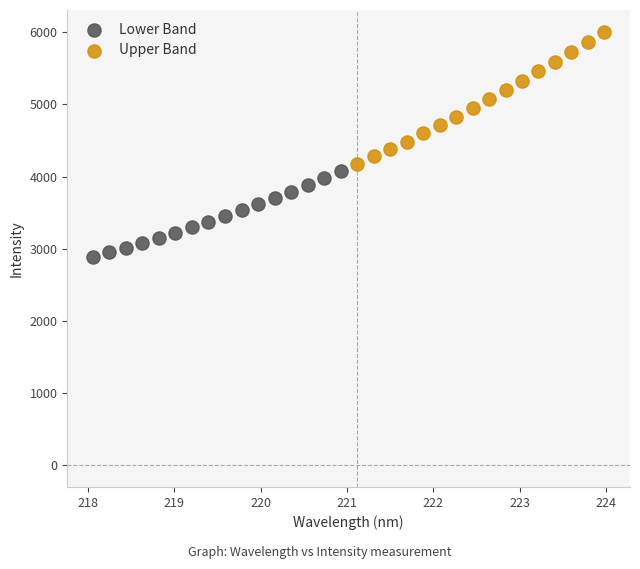

What are all the series names shown in the legend?

Lower Band, Upper Band